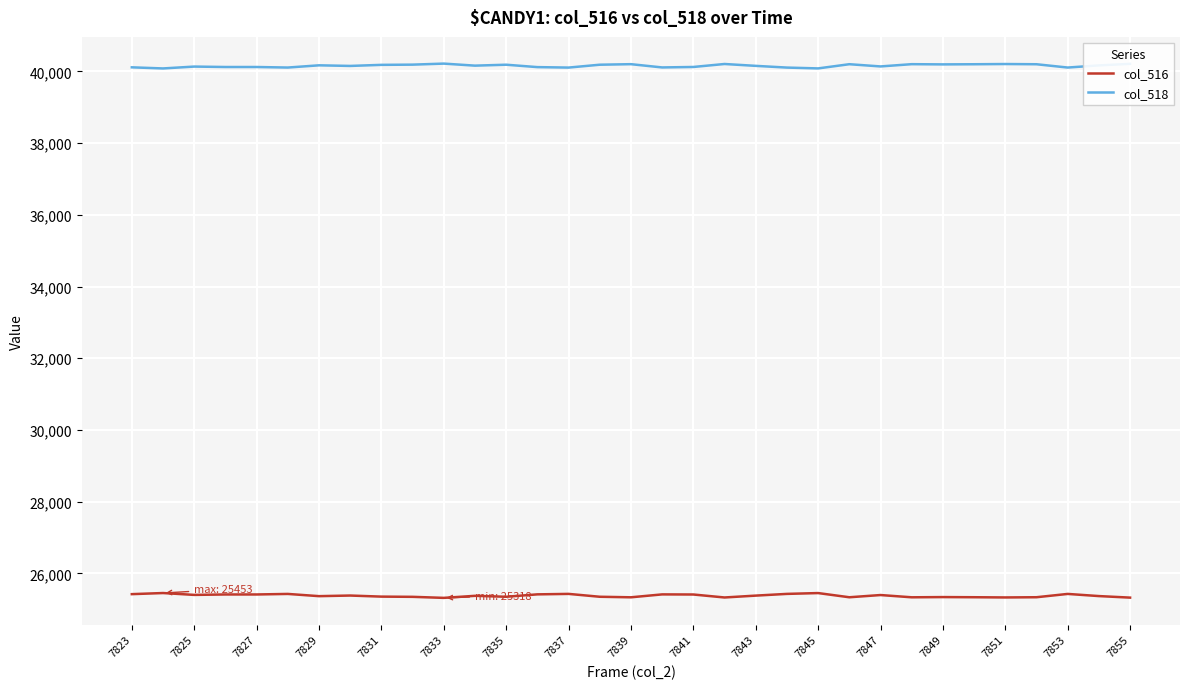

Which series has the largest total across all categories?

col_518